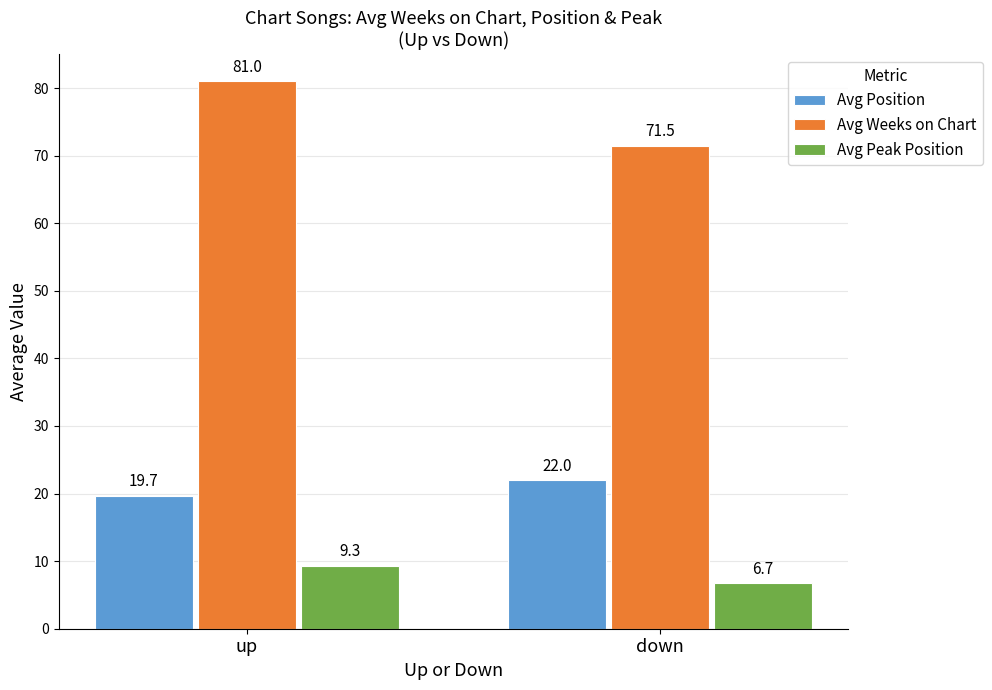

How many bars are there in each group?

3